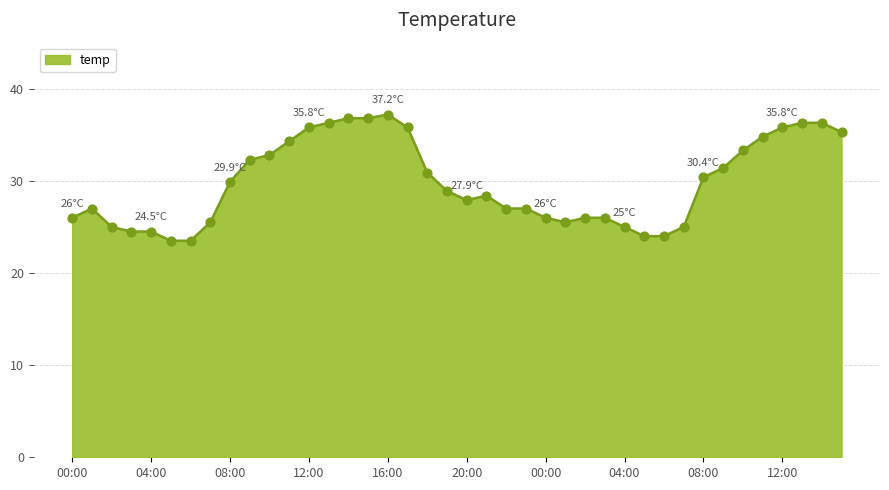

What is the difference between the maximum and minimum values?

13.7